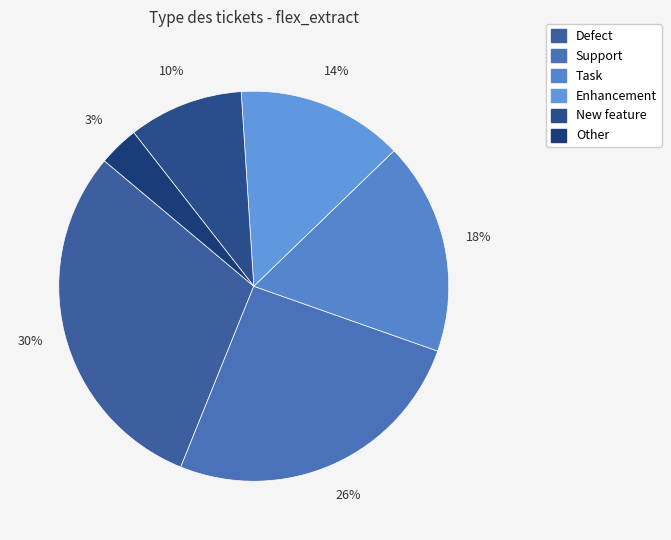

Count the number of slices in the pie.

6